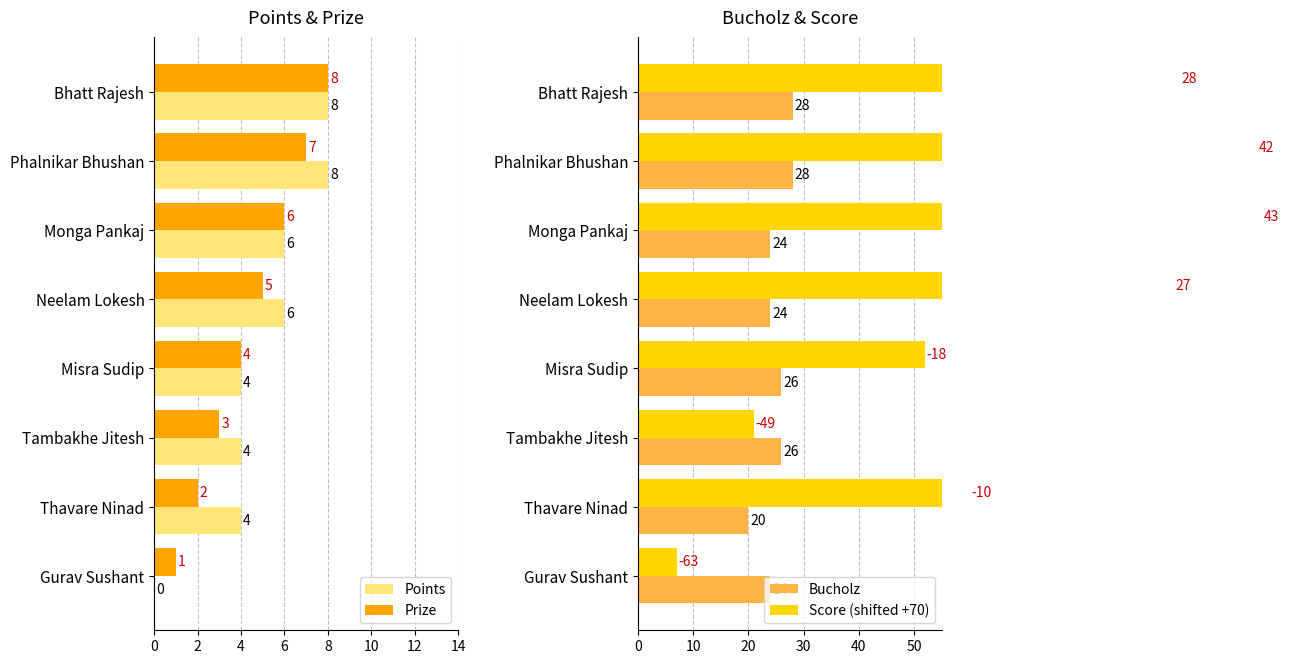

What is the maximum value for Points?

8